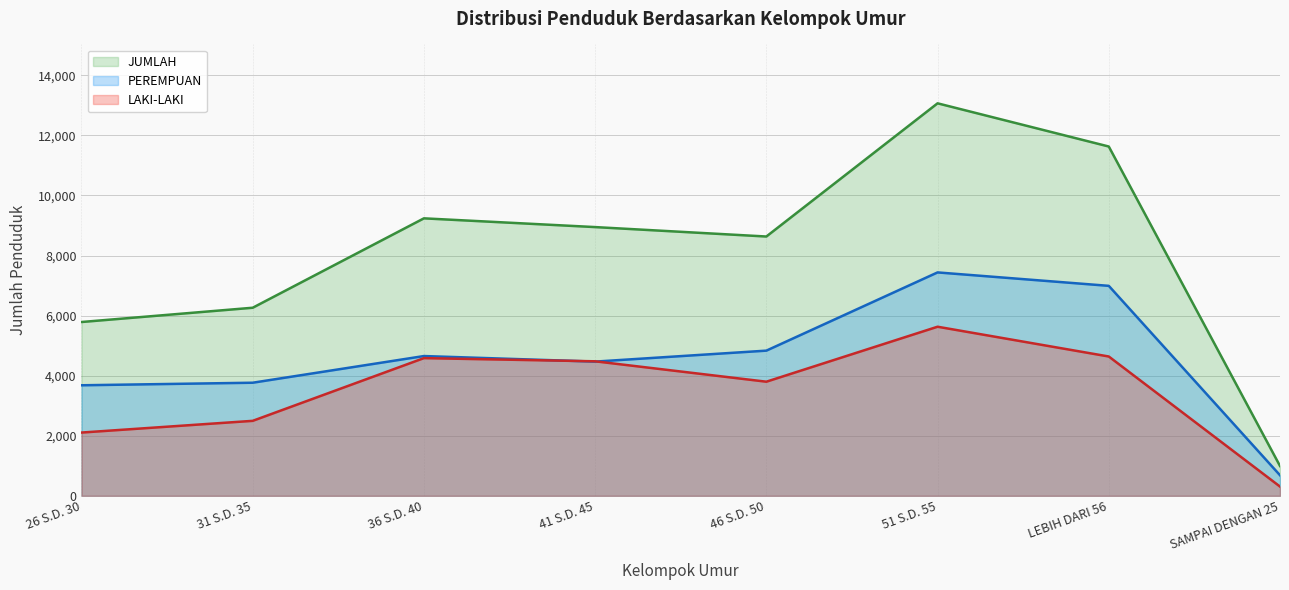

Which category has the highest value across all series?

51 S.D. 55